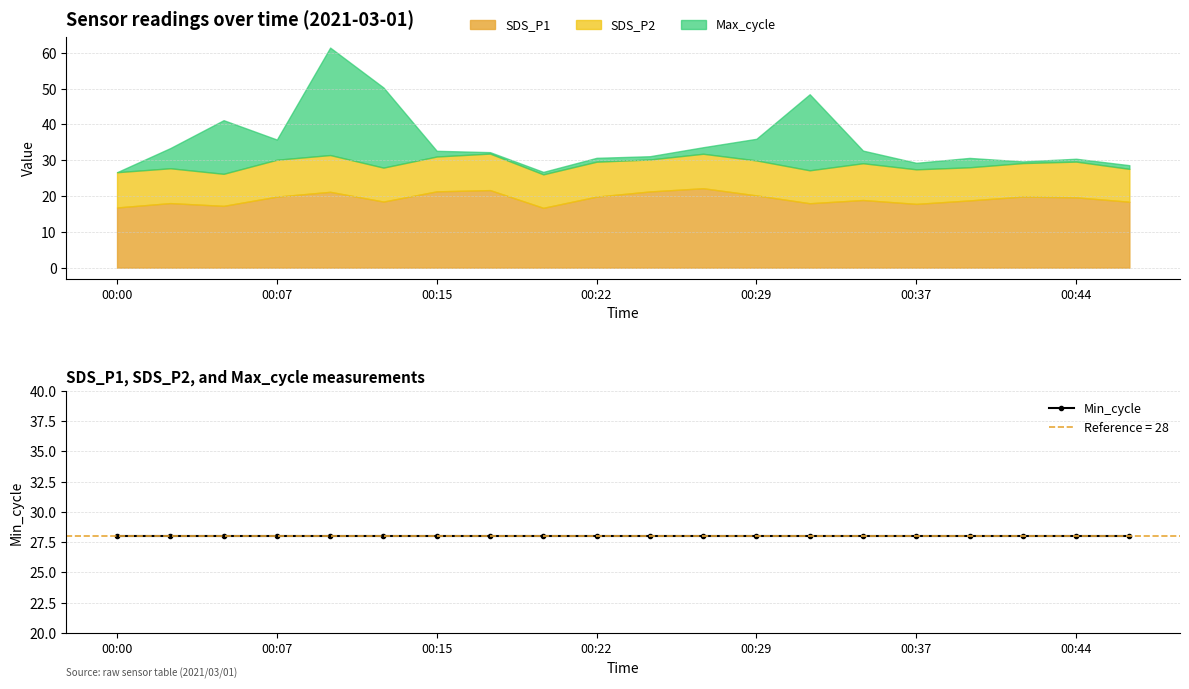

The value of SDS_P1 at 00:29 is 10.6. True or false?

False